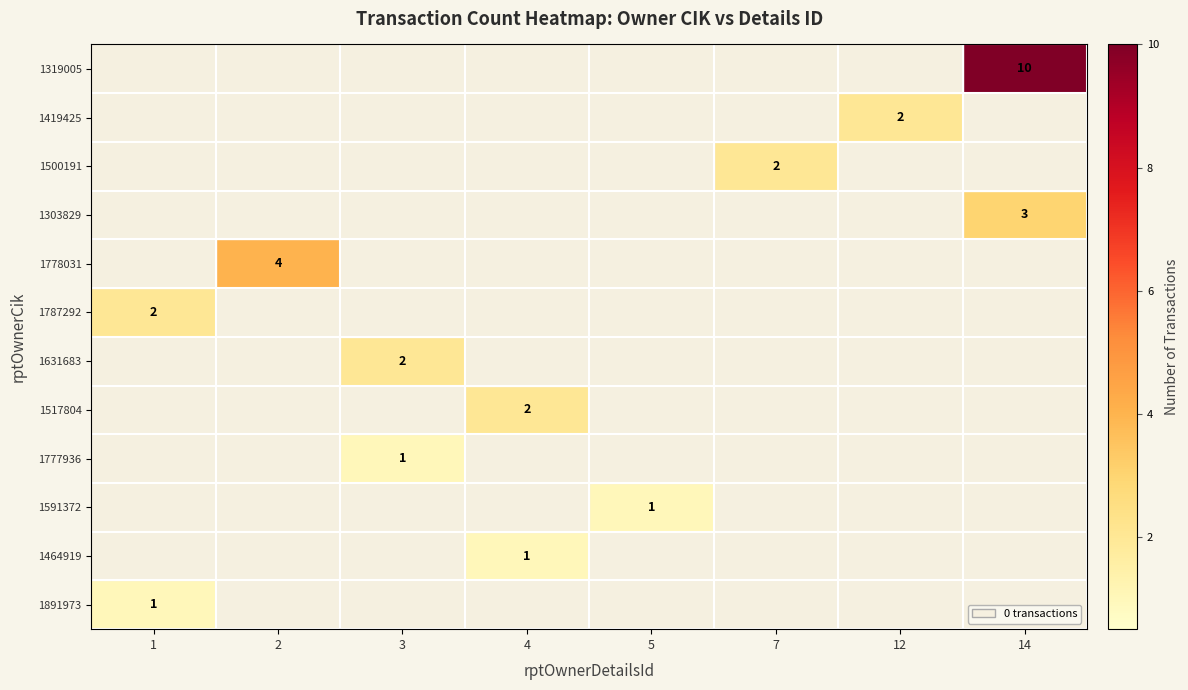

The 1303829 series shows 3 at 14. True or false?

True